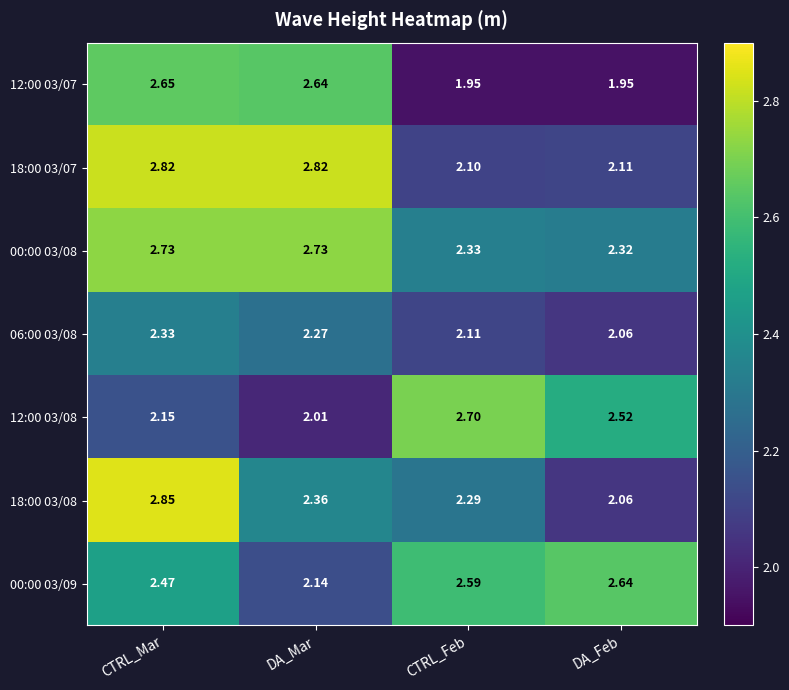

At which label does 00:00 03/08 reach its minimum?

DA_Feb